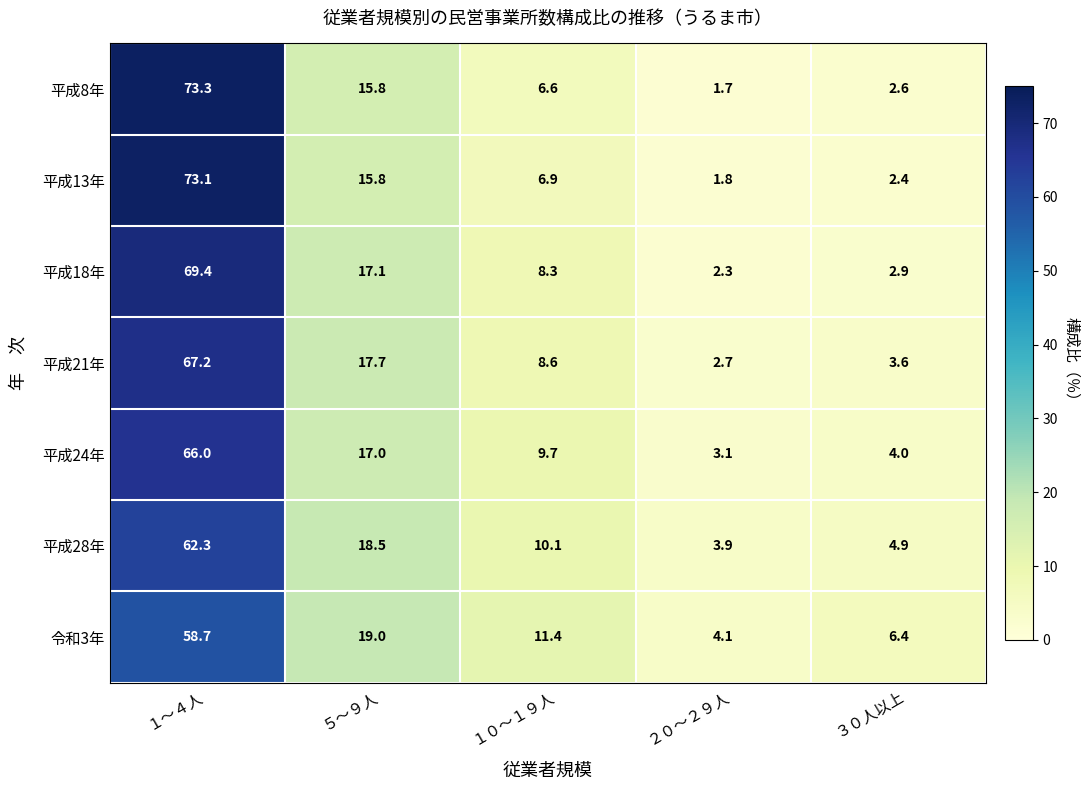

What is the approximate value of 令和3年 at １０～１９人?

11.4